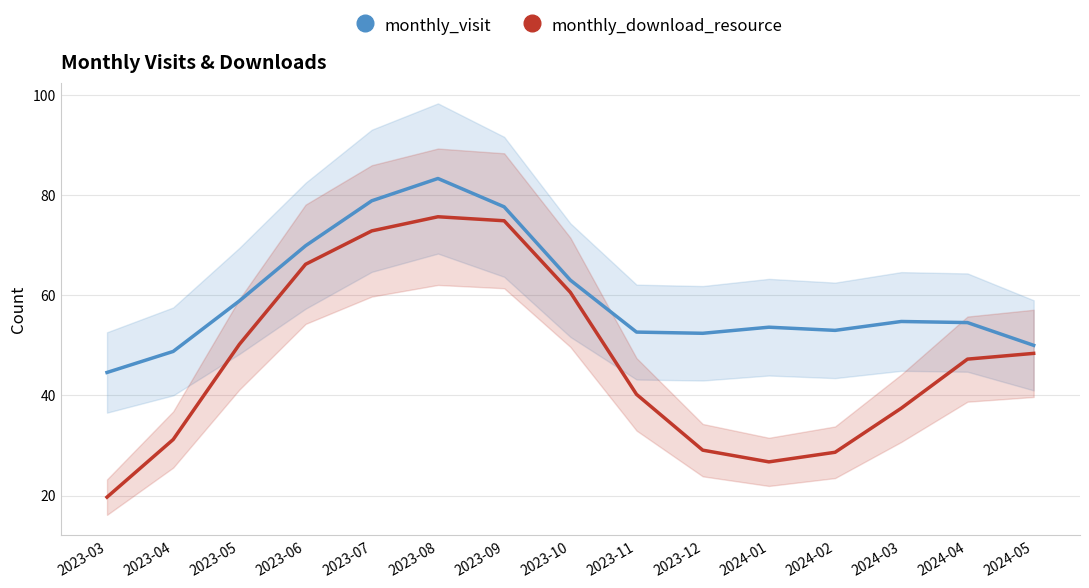

At which label does monthly_download_resource first exceed 47?

2023-05